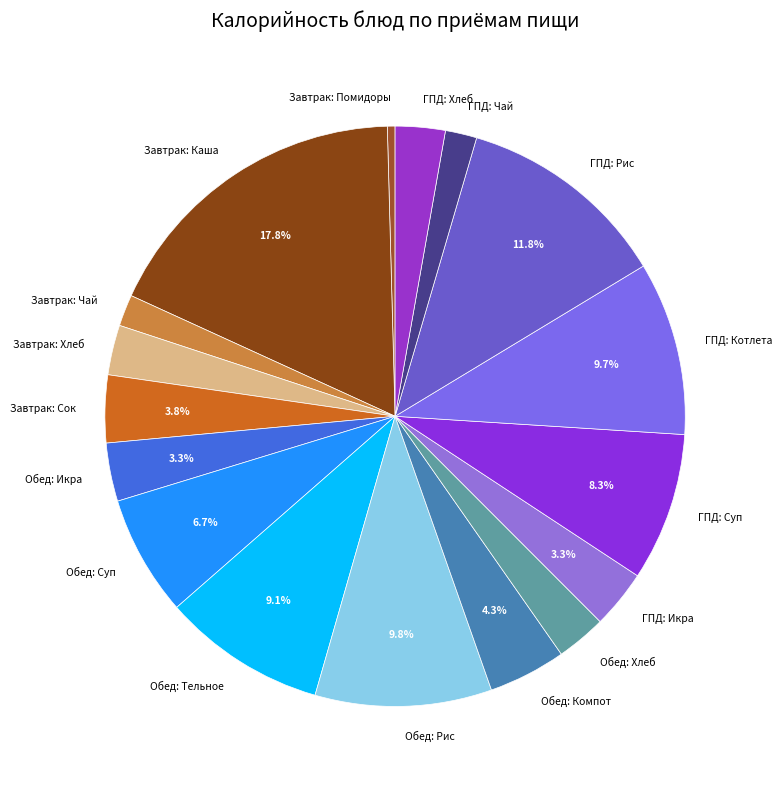

What is the total percentage of Обед: Компот and ГПД: Икра?

7.6%